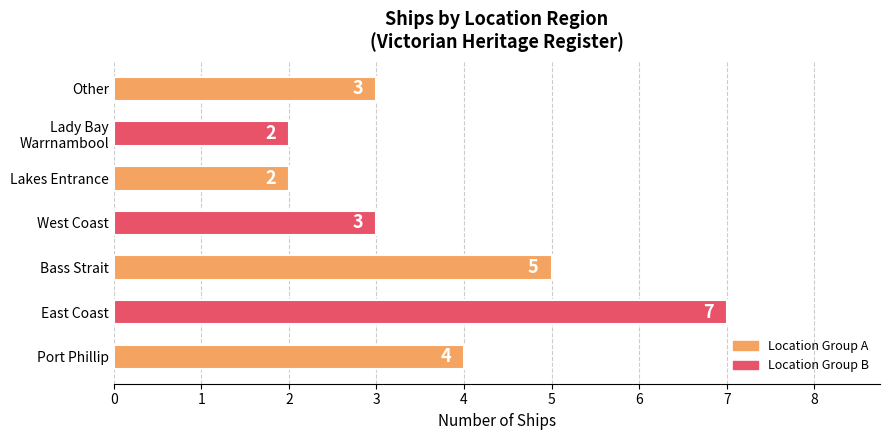

The value at Port Phillip is 4. True or false?

True